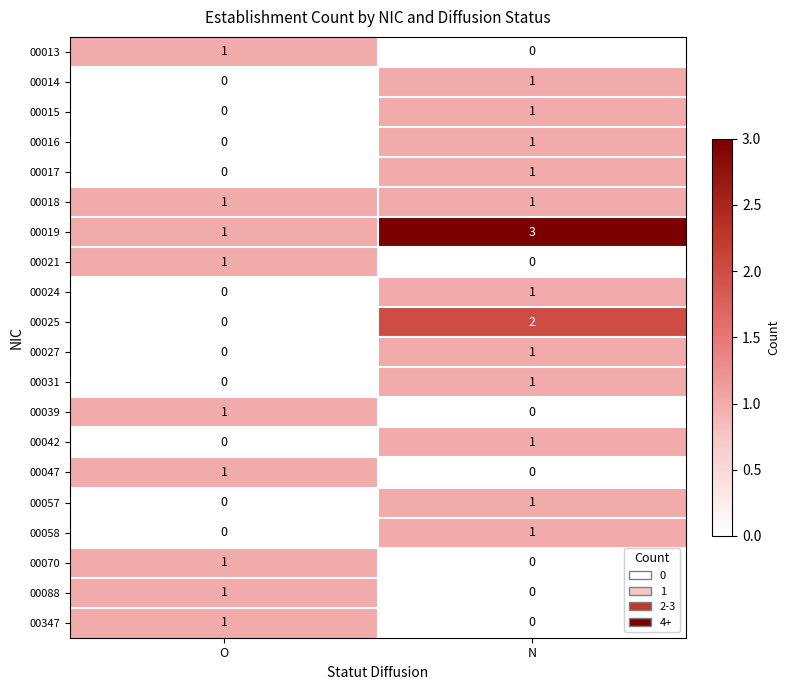

Where is 00025 nearest to the value 1?

O